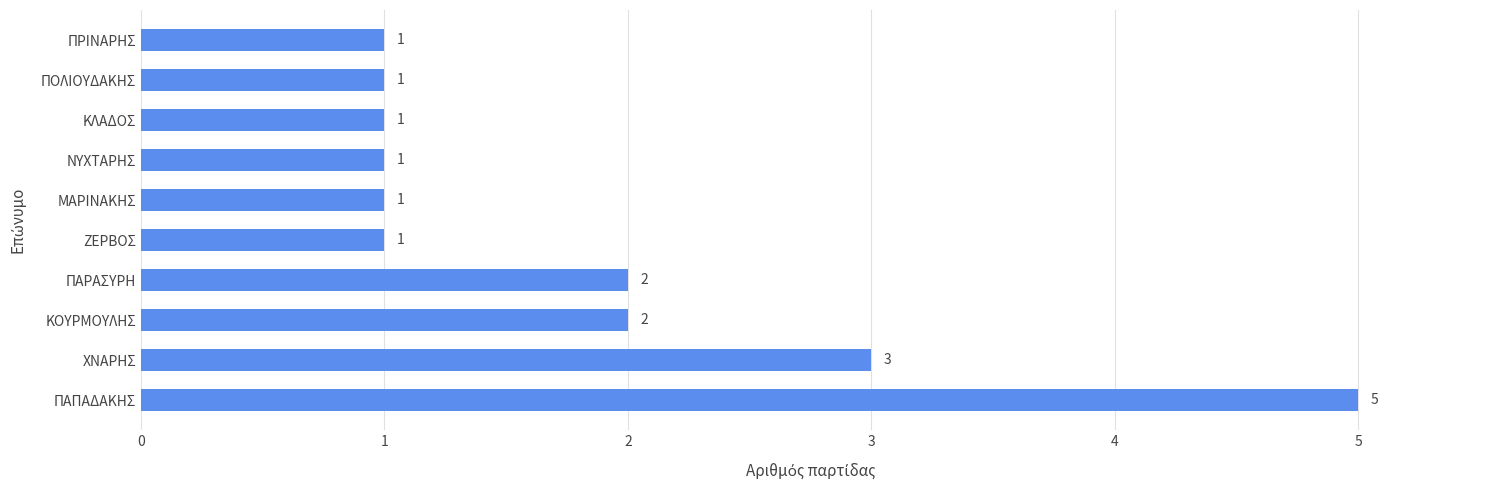

Which label corresponds to the largest value in the chart?

ΠΑΠΑΔΑΚΗΣ